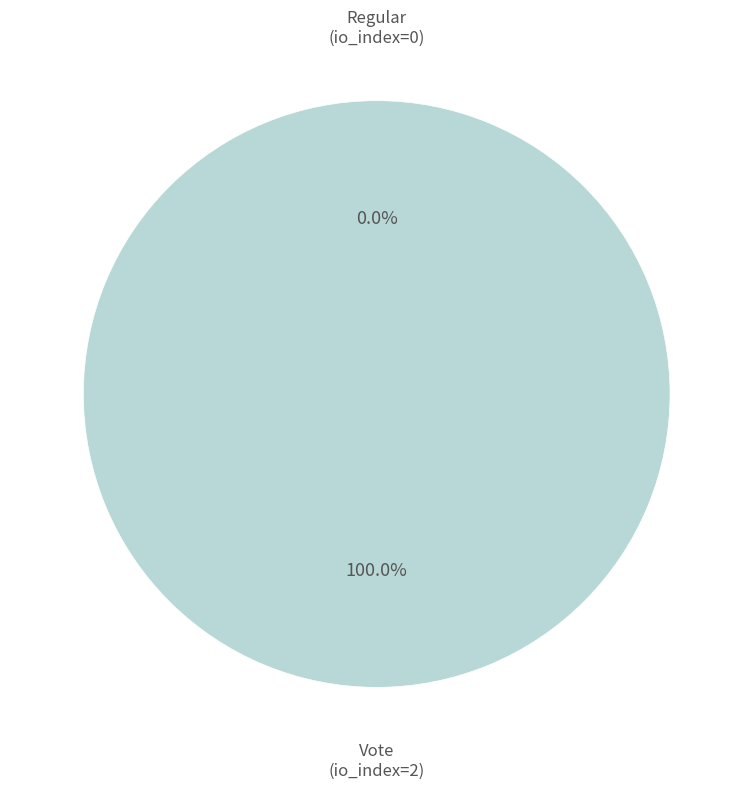

Is it true that Vote (io_index=2) is 100% of the pie?

True